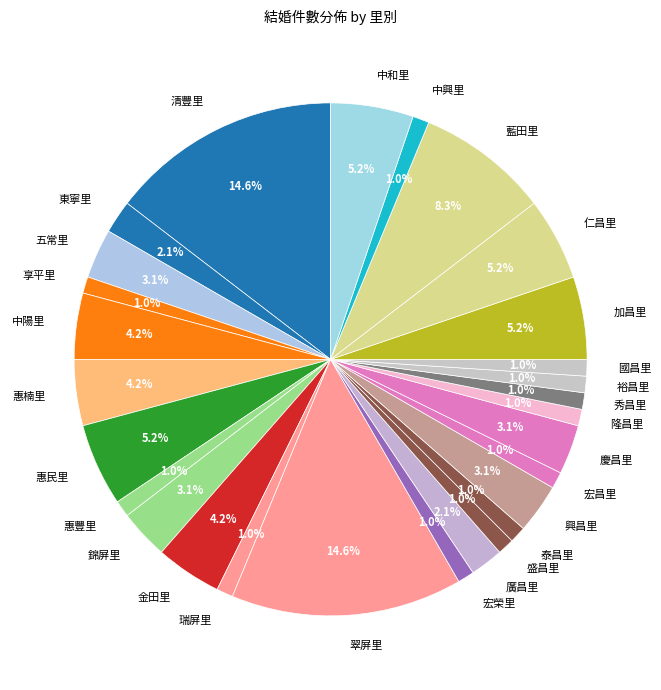

To the nearest percent, what is the difference between the 中陽里 and 東寧里 slice percentages?

2%